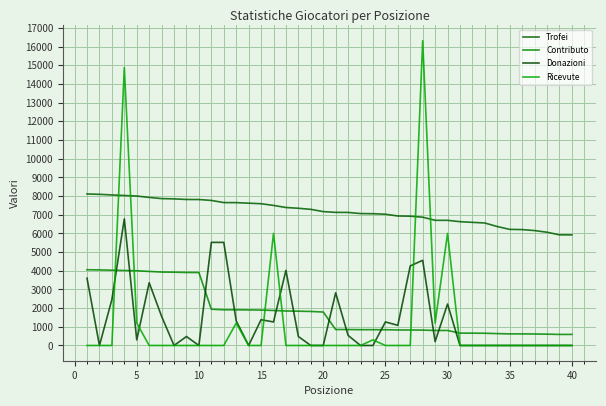

What is the sum of all Trofei values?

286703